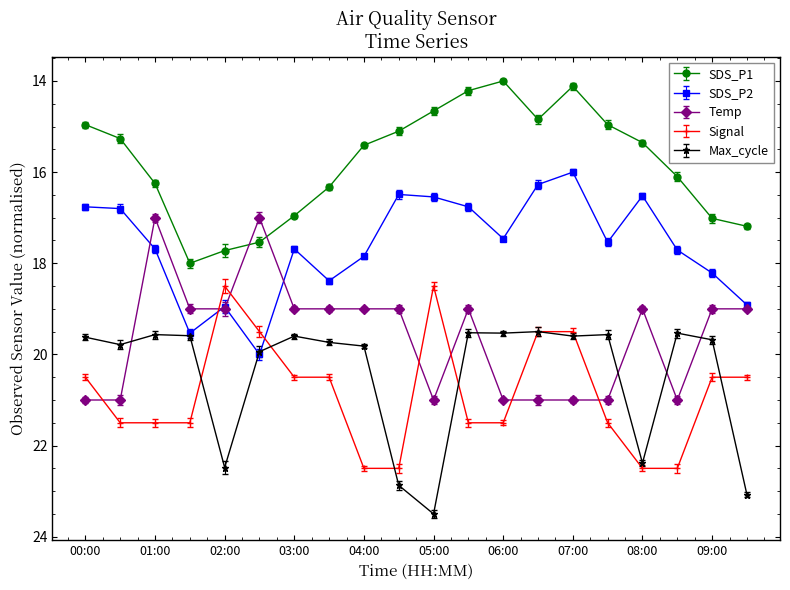

What is the maximum value shown in the chart?

23.5